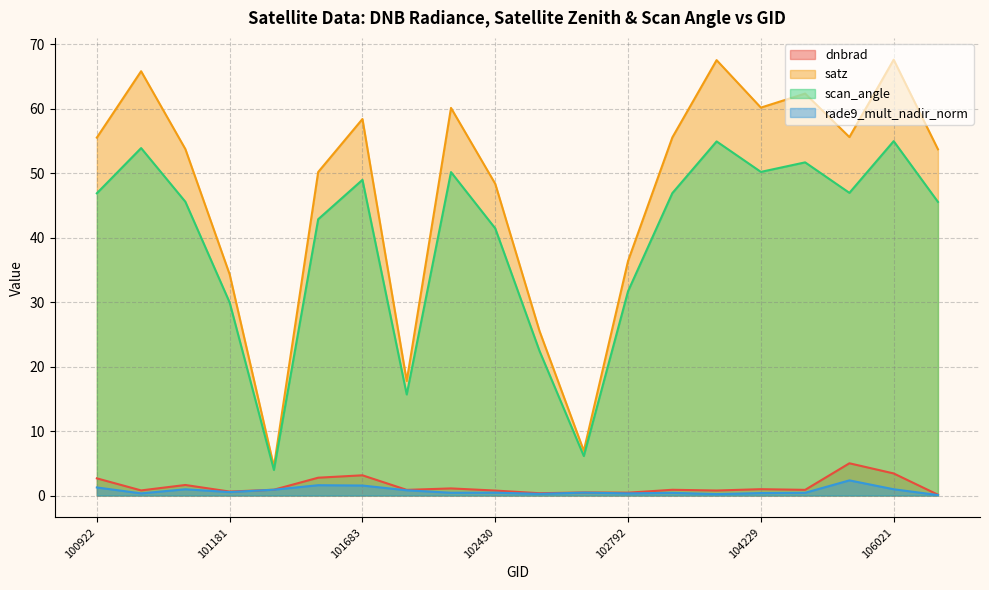

Read the dnbrad value at 101181.

0.6